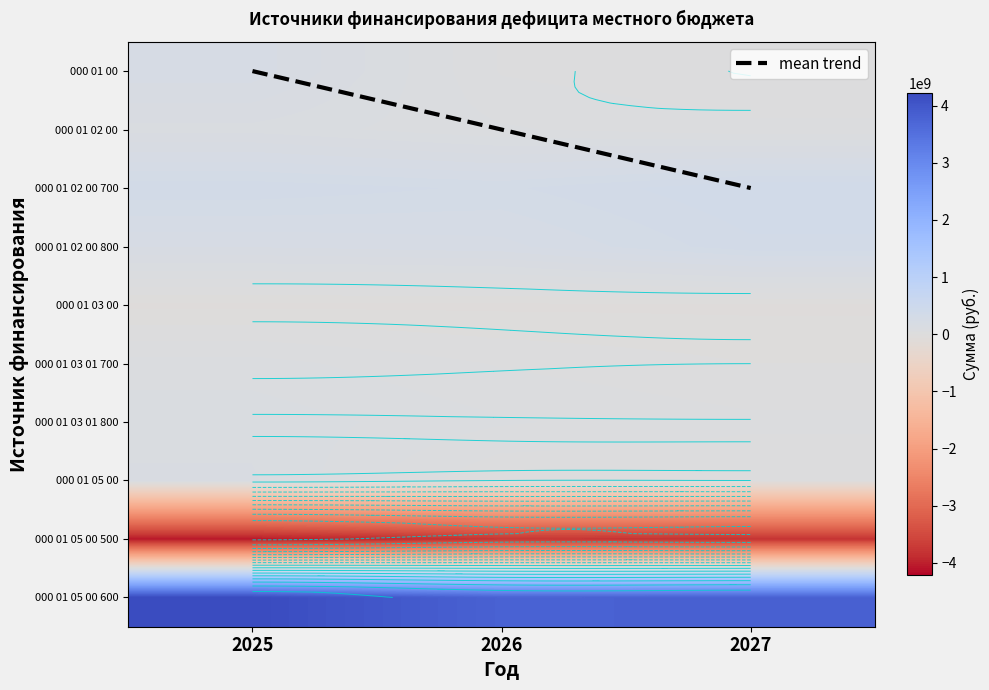

What is the total value across all series at 2025?

1292170758.7